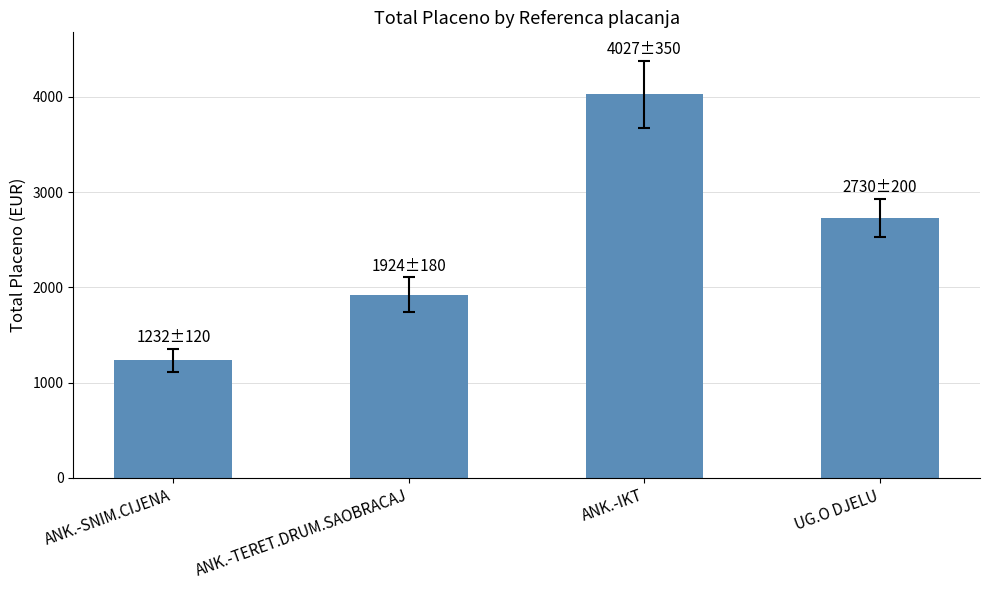

What is the value of the 3rd bar from the left?

4027.3